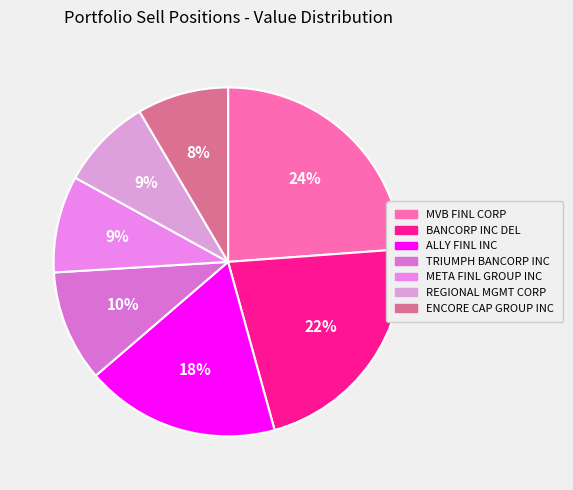

Is there any slice that represents more than half of the pie?

No